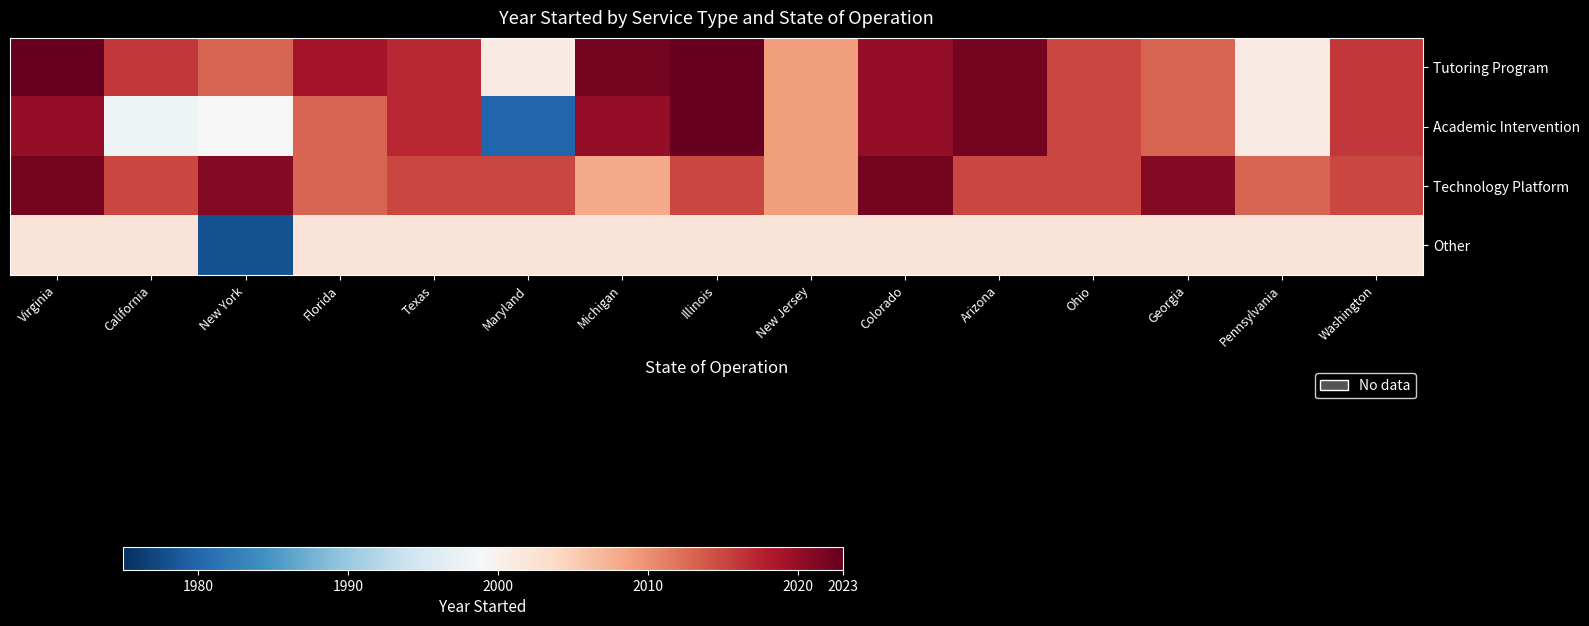

Rank the series at New Jersey from highest to lowest value.

Tutoring Program, Academic Intervention, Technology Platform, Other